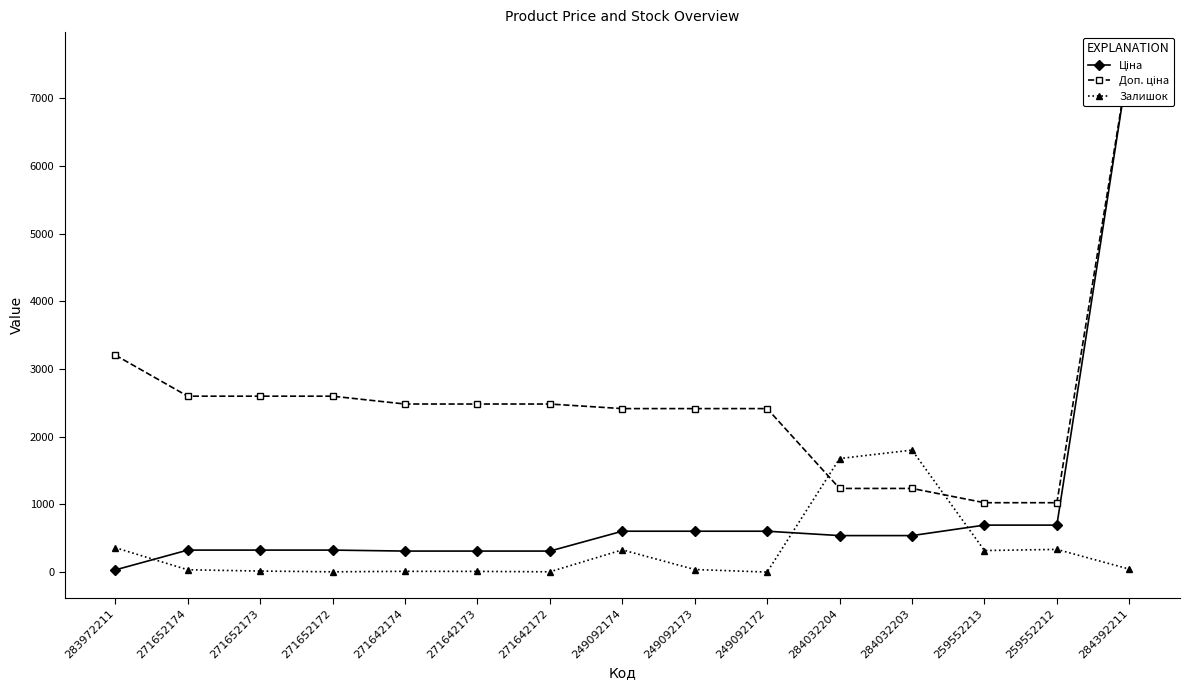

Which has a higher value, 259552213 or 259552212?

259552213